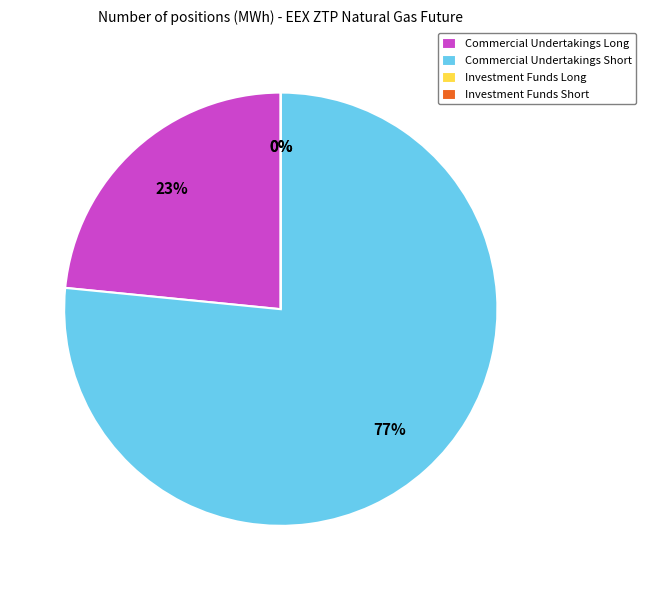

To the nearest percent, what is the difference between the Commercial Undertakings Long and Commercial Undertakings Short slice percentages?

53%